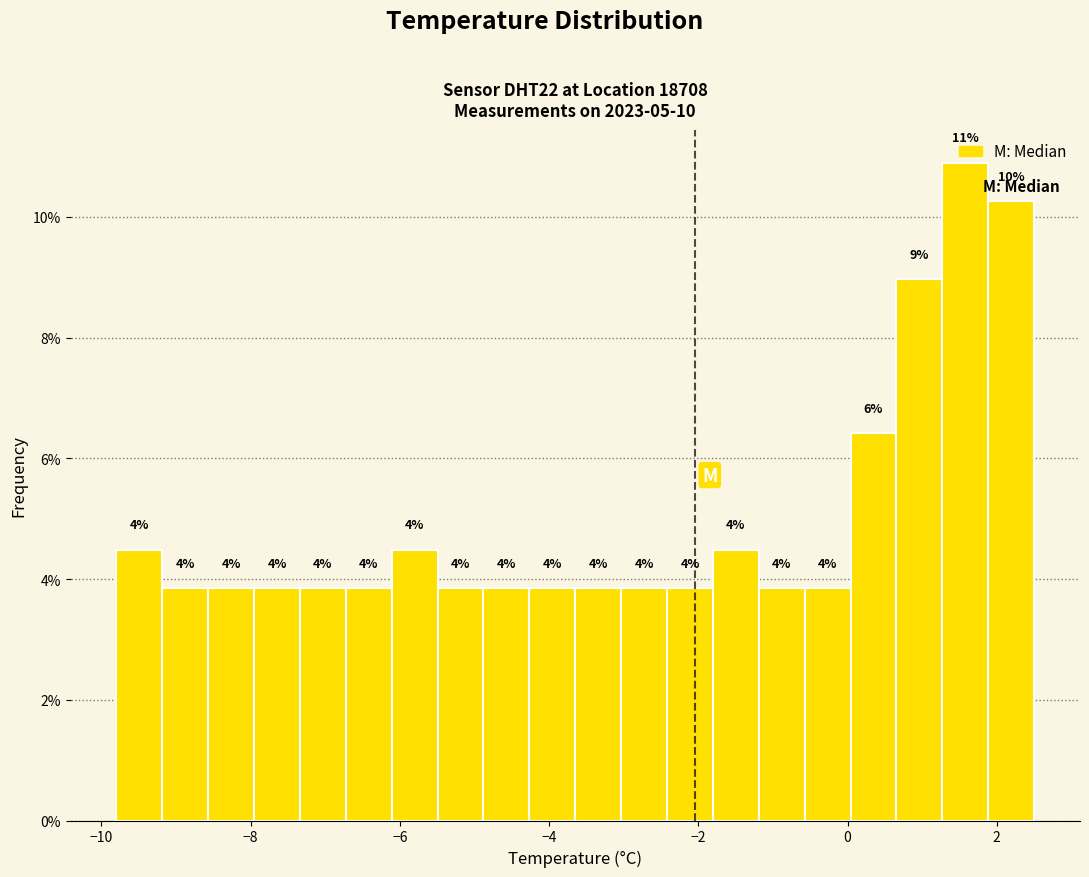

Around what value on the x-axis is the tallest bar? Give the approximate position of its centre, as read against the axis.

1.6